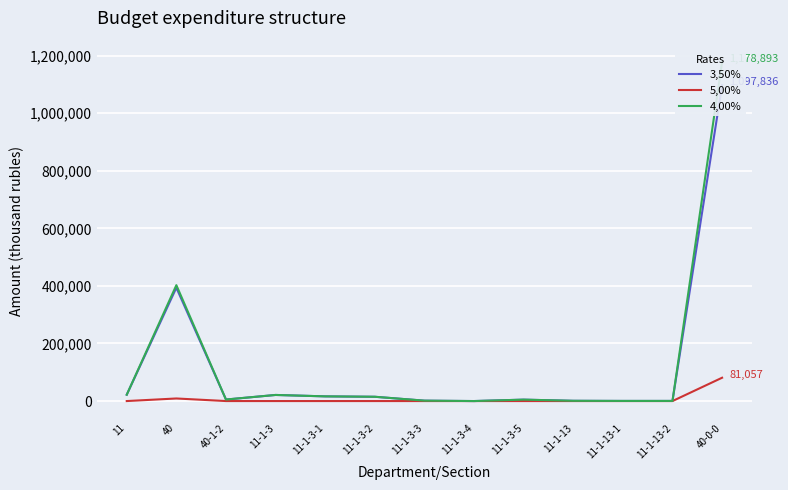

What is the lowest value of the 3,50% series?

9